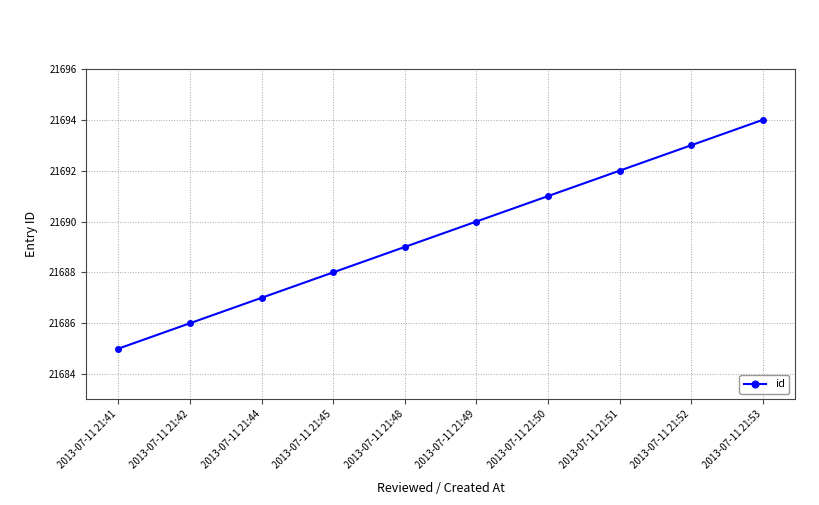

Does the chart display data point markers on the line(s)?

Yes